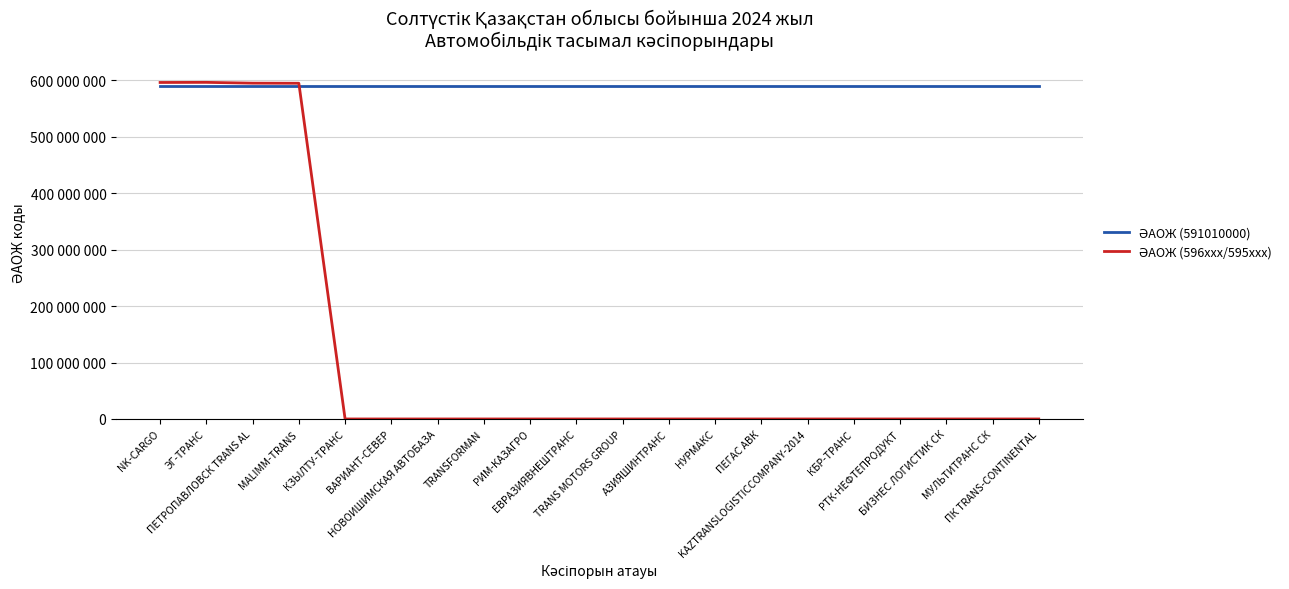

Which category has the lowest value in the ӘАОЖ (591010000) series?

NK-CARGO